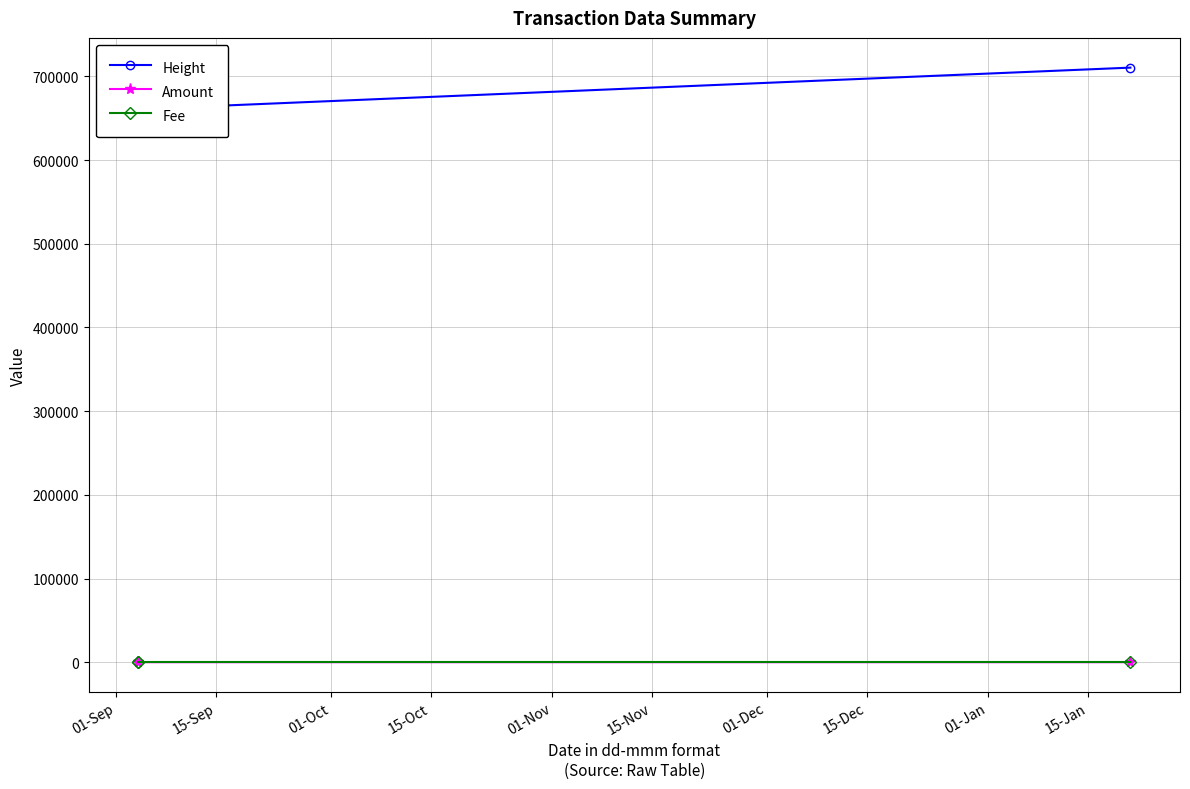

What is the difference between the maximum and second lowest values in the Amount series?

3.0